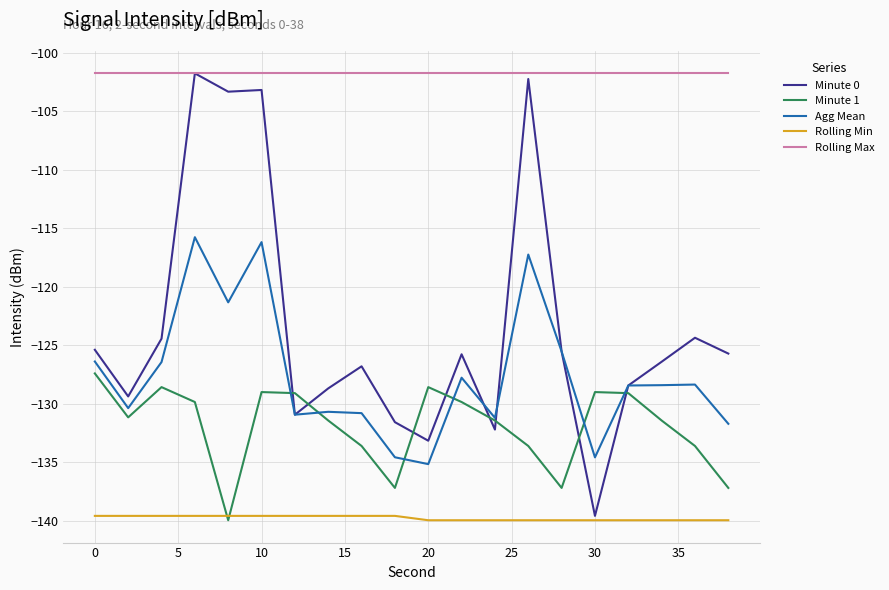

True or false: Rolling Min and Rolling Max intersect in this chart.

False